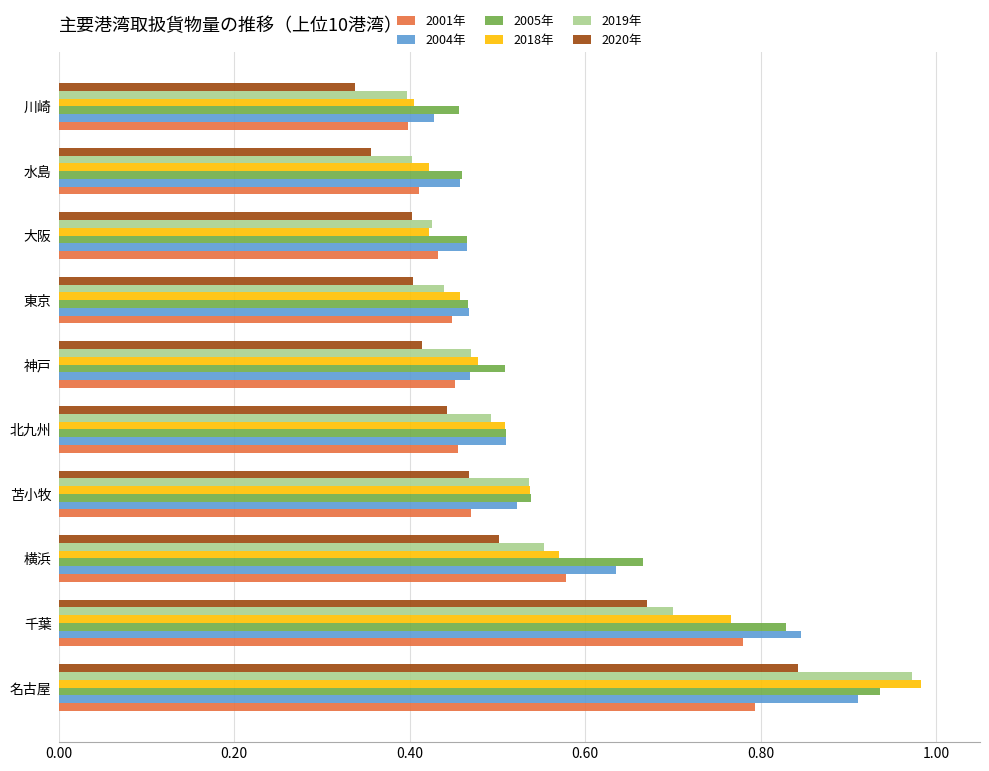

How many 2001年 values are between 0 and 1?

10